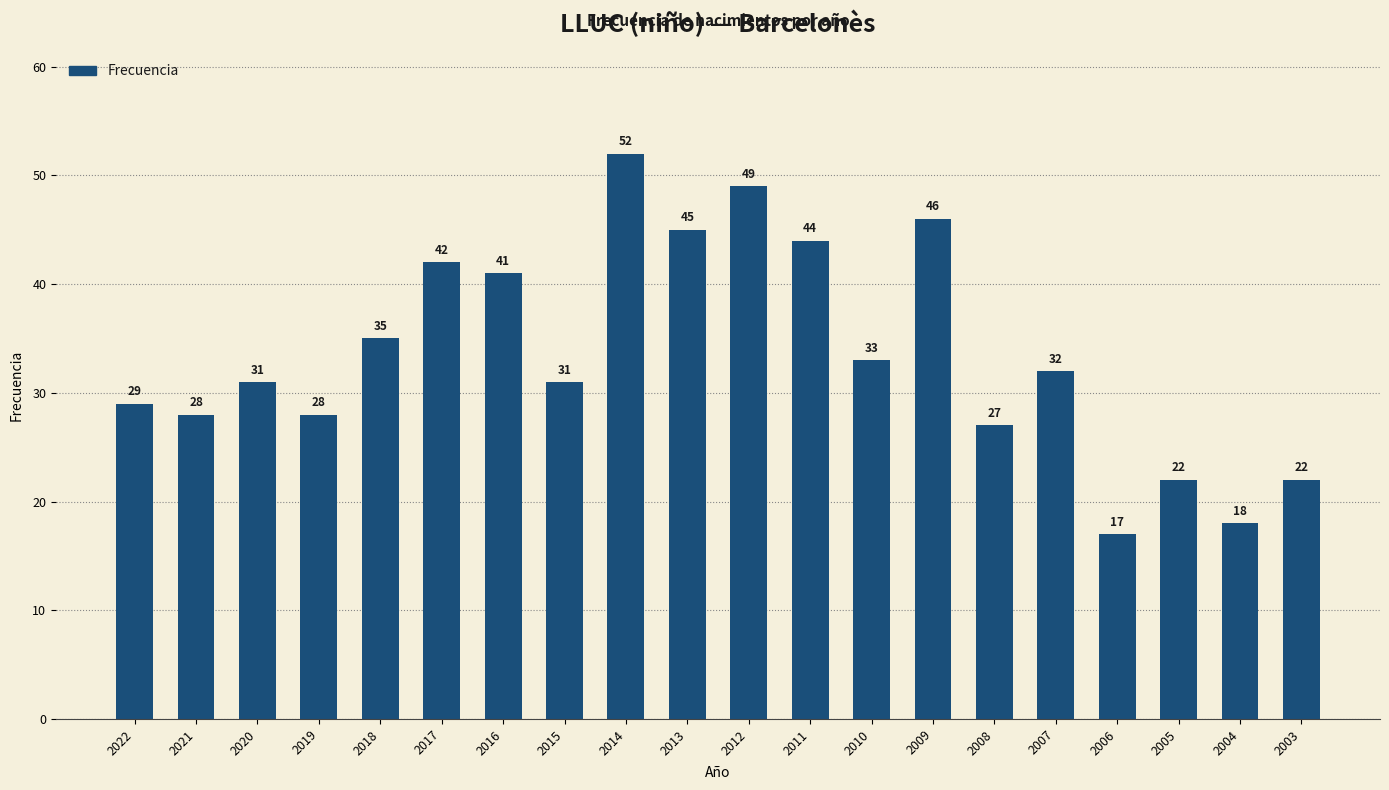

What is the smallest value displayed?

17